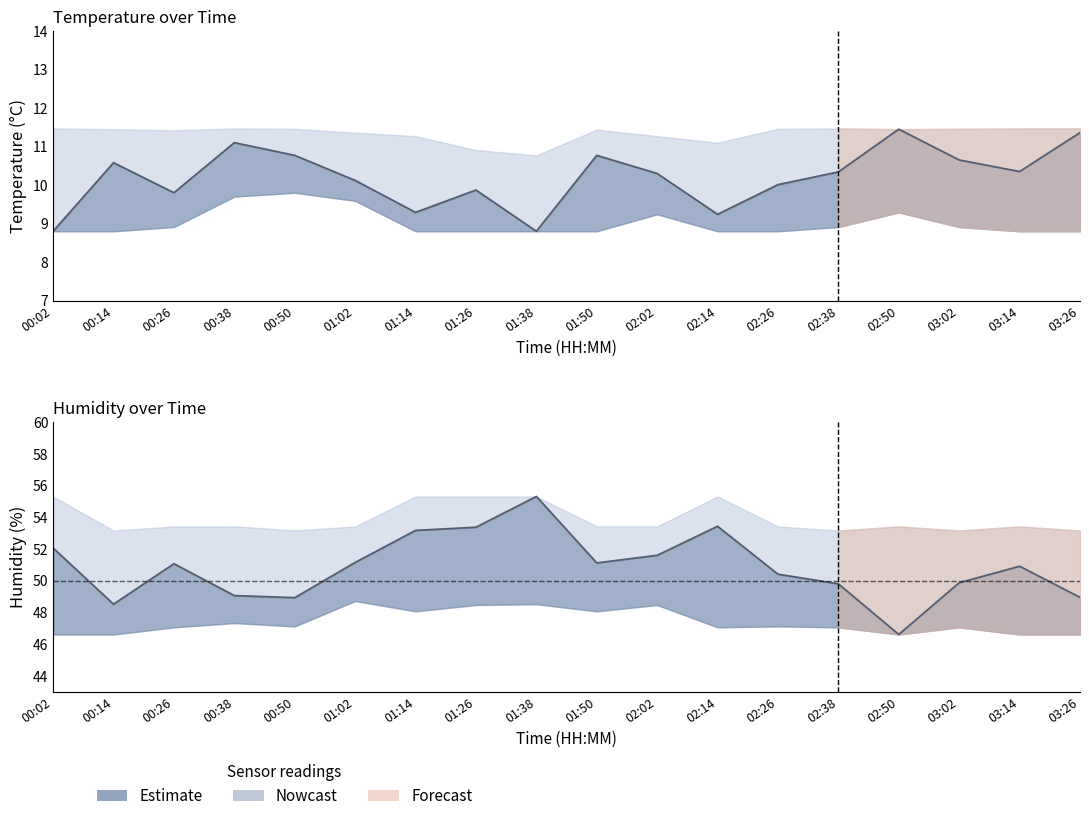

At 03:26, list the series in order from largest to smallest.

humidity_upper, humidity, humidity_lower, temperature_upper, temperature, temperature_lower